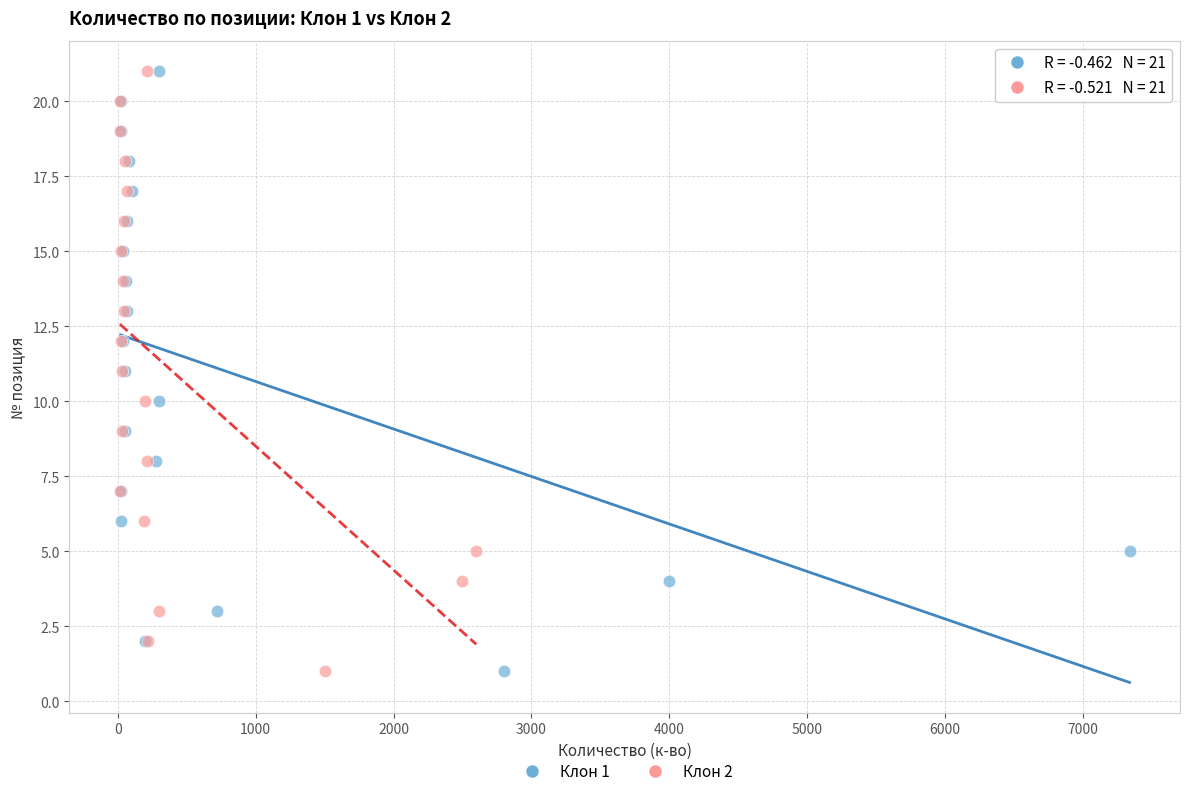

What are all the series names shown in the legend?

Клон 1, Клон 2